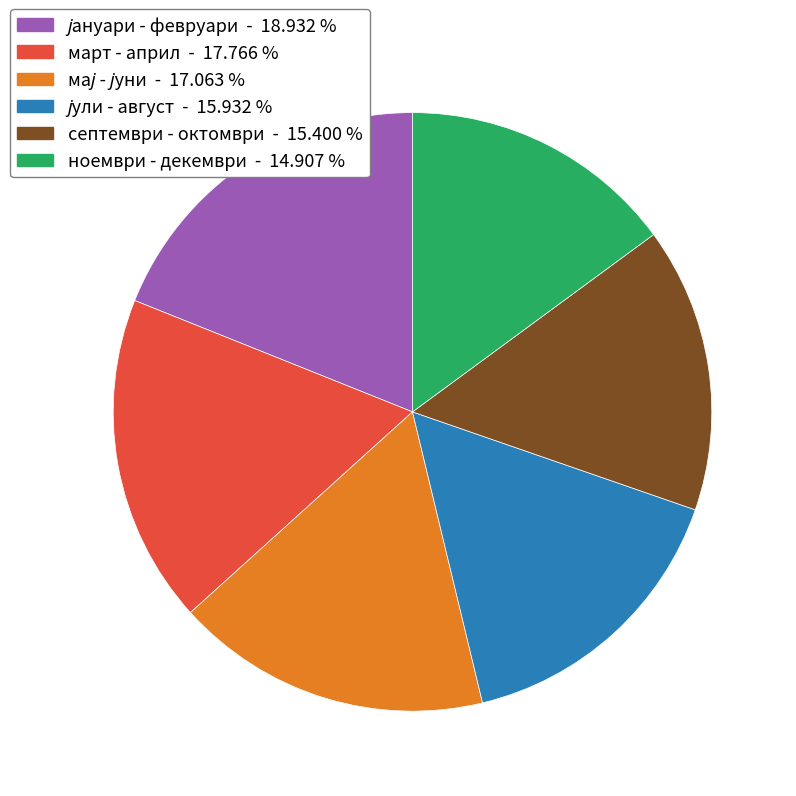

Does any single category account for the majority?

No